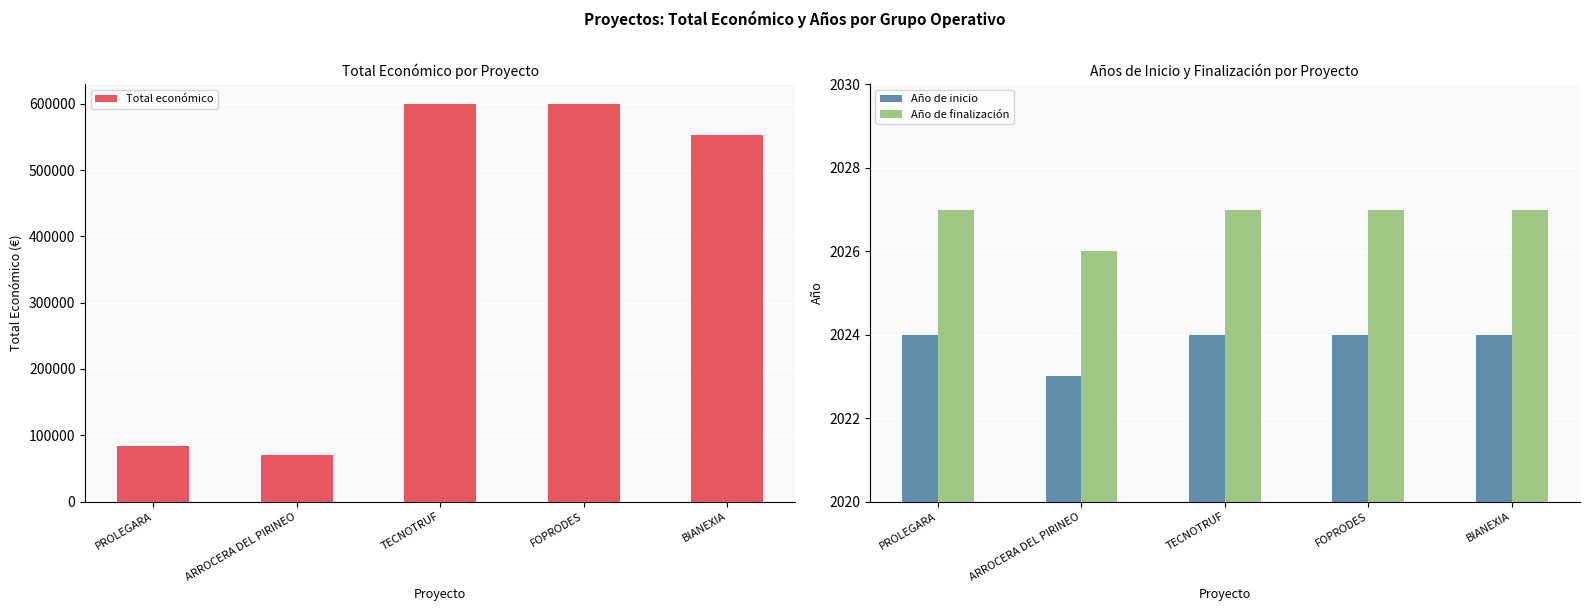

How many series are shown in this chart?

3